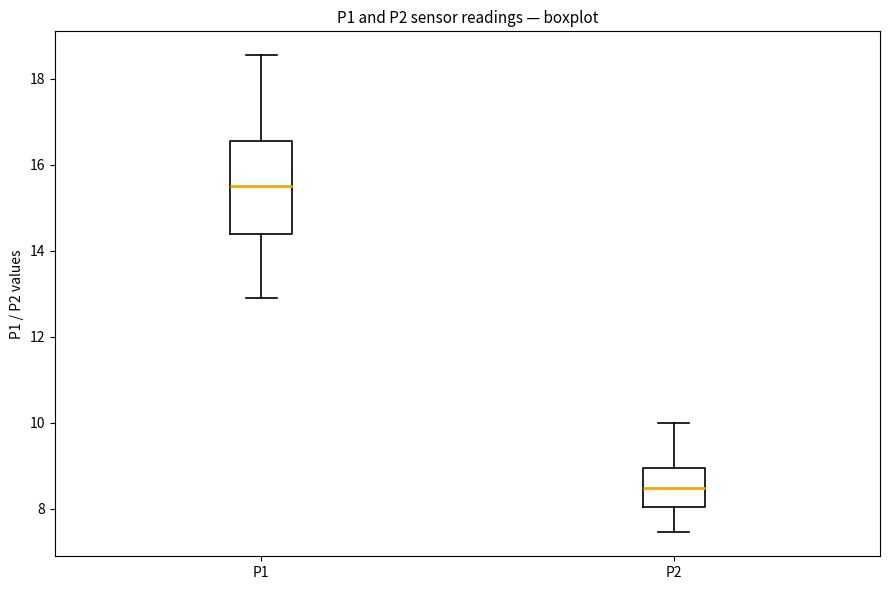

Reading left to right, read every box against the y-axis: the position of its median line, the range the box covers, and the ends of its whiskers. The values are not printed on the chart, so give them approximately, as read against the axis.

P1: median 15.6, box 14.4 to 16.6, whiskers 13.0 to 18.6
P2: median 8.4, box 8.0 to 9.0, whiskers 7.4 to 10.0